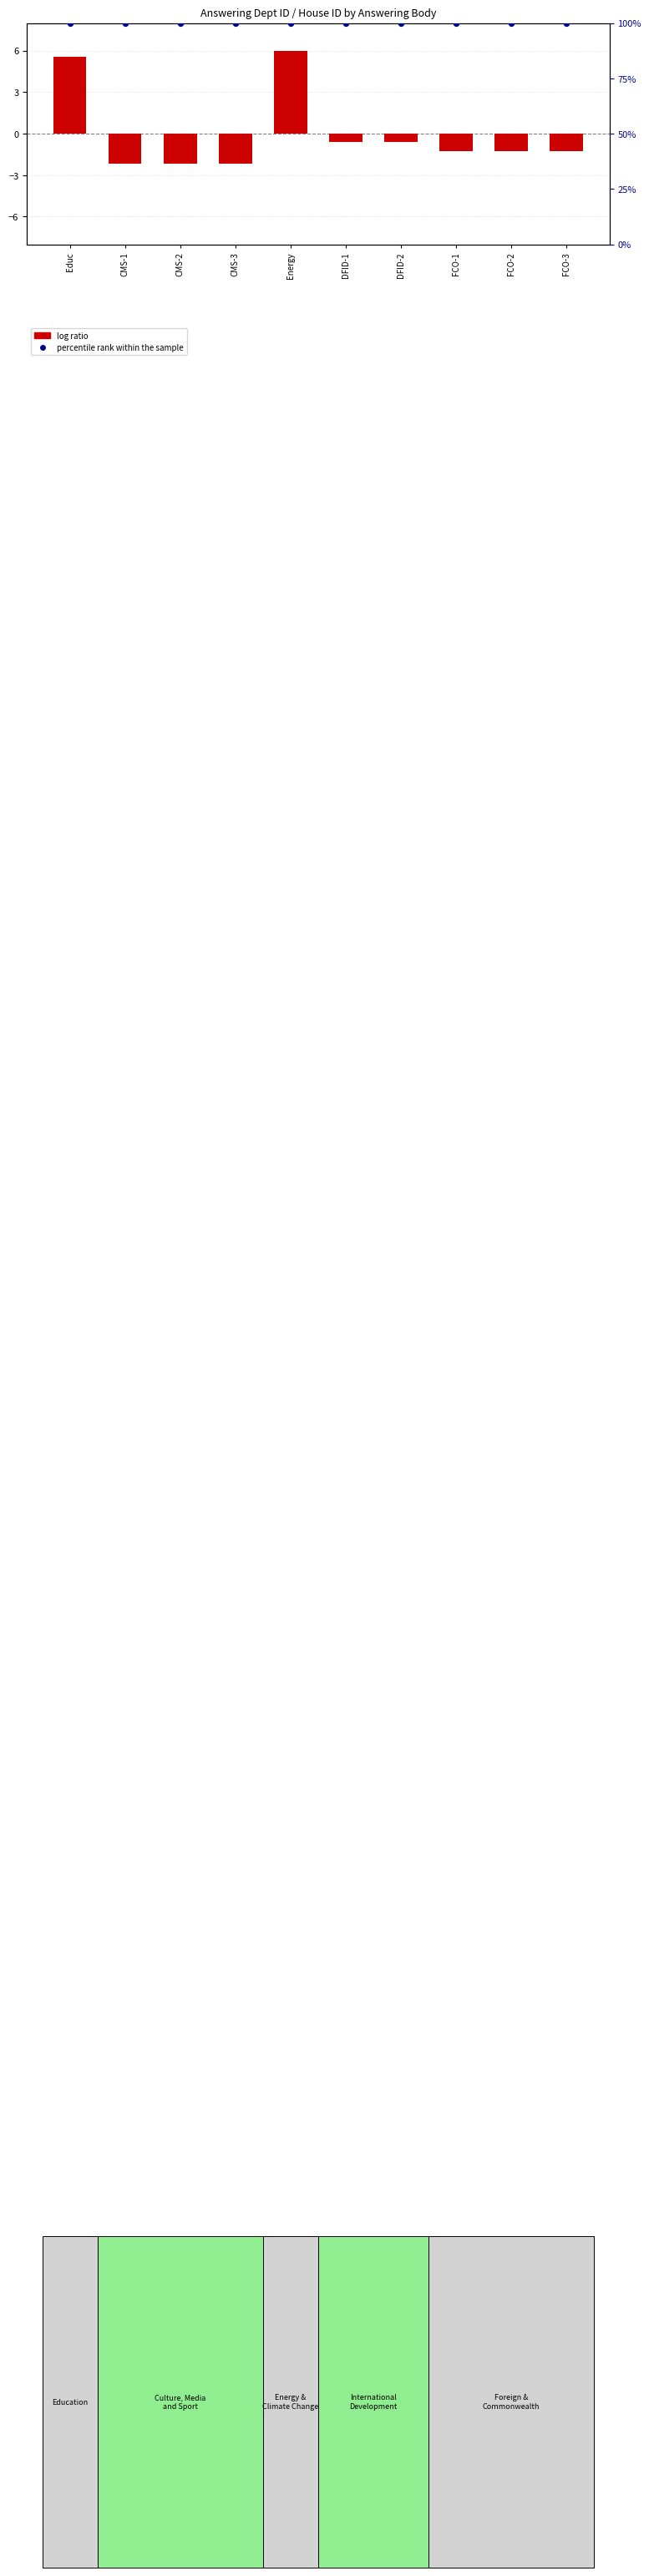

Which series reaches the minimum Y coordinate?

log ratio